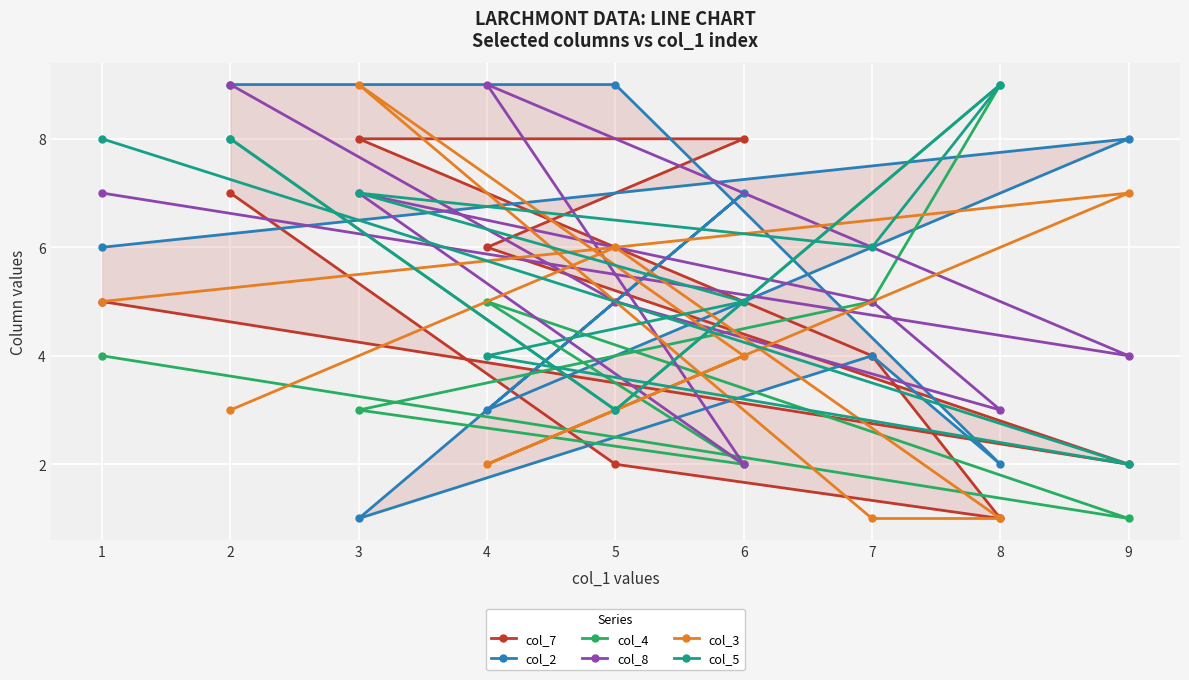

The col_8 series shows 3 at 8. True or false?

True